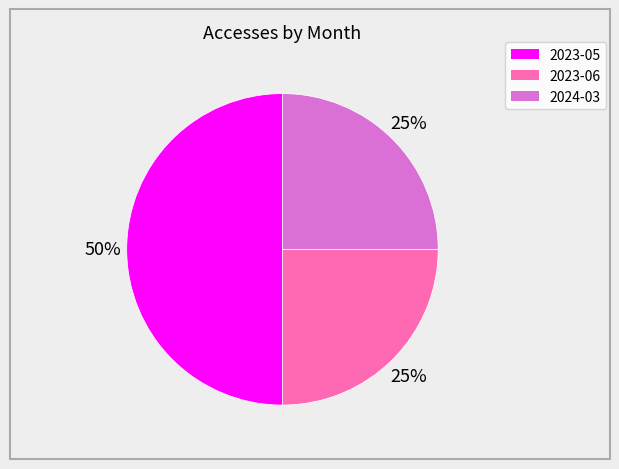

Count the number of slices in the pie.

3